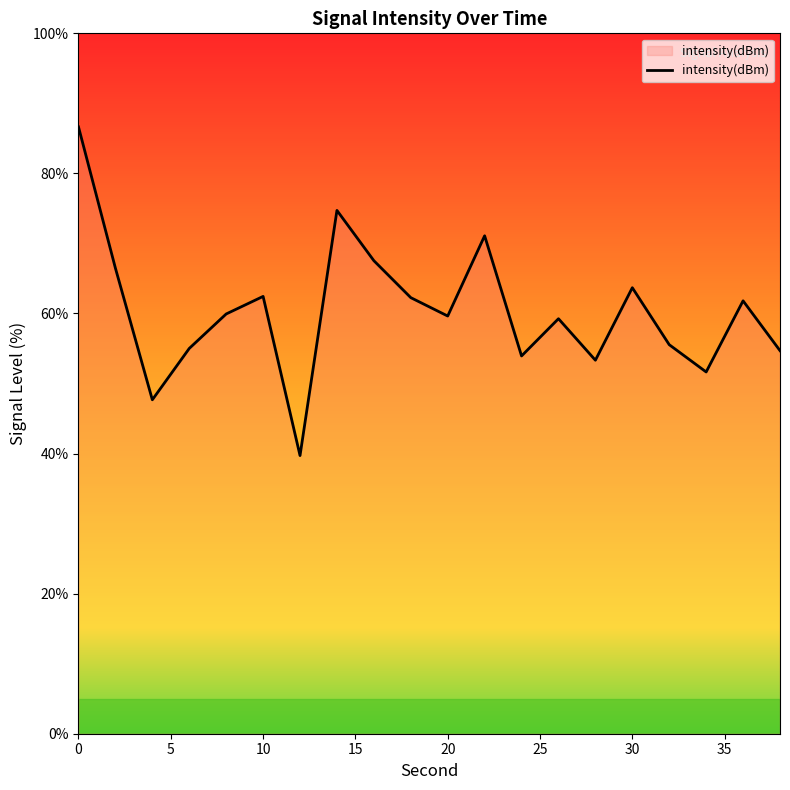

What is the smallest value displayed?

39.7